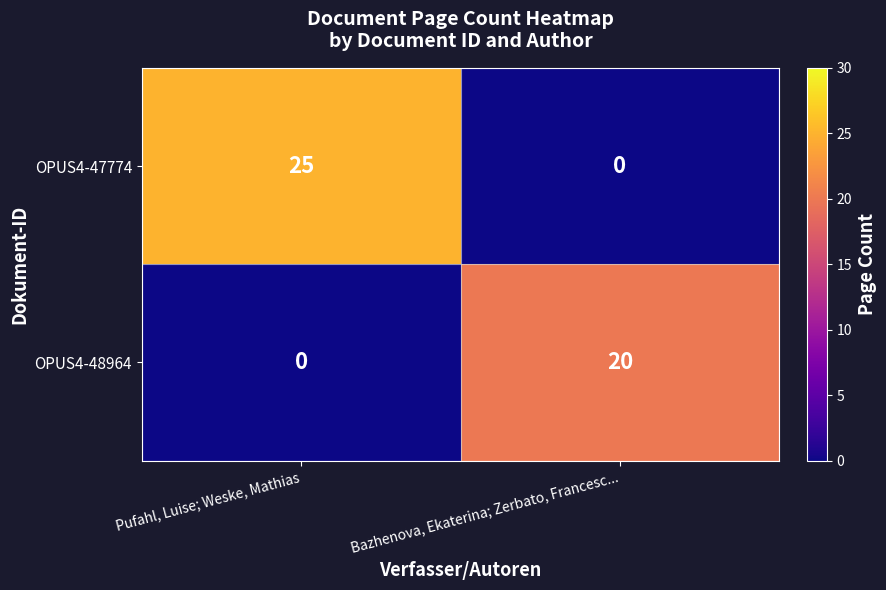

Reading left to right, extract all data points from this chart.

OPUS4-47774: 25	0
OPUS4-48964: 0	20